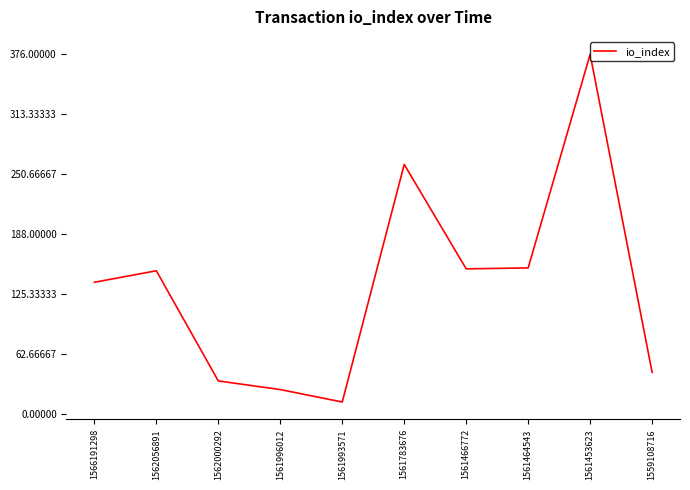

Which has a higher value, 1562056891 or 1561453623?

1561453623